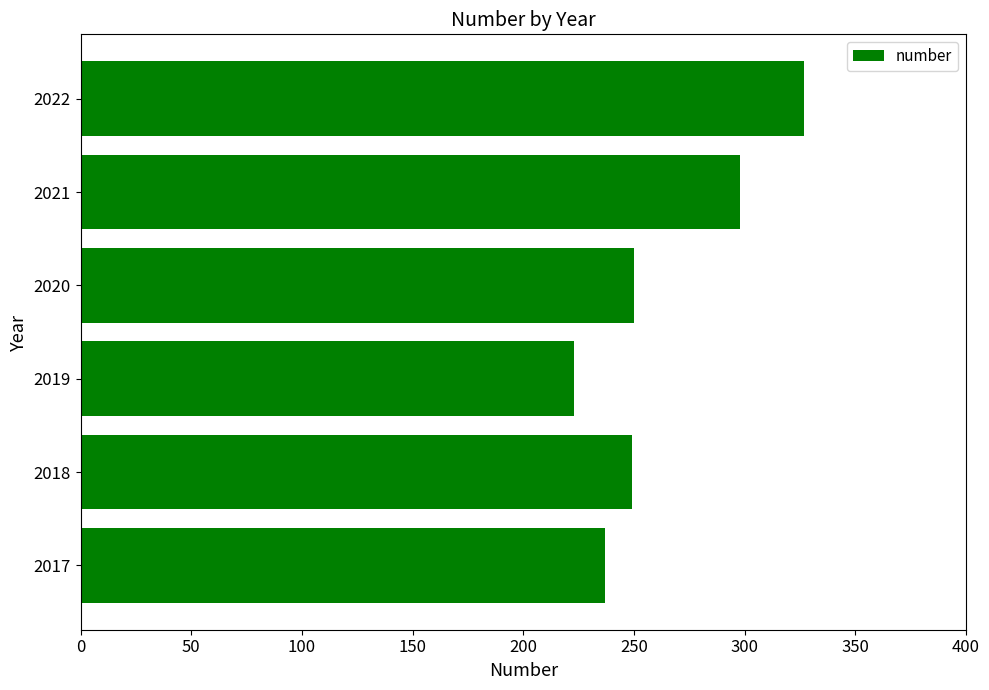

How many series are shown in this chart?

1